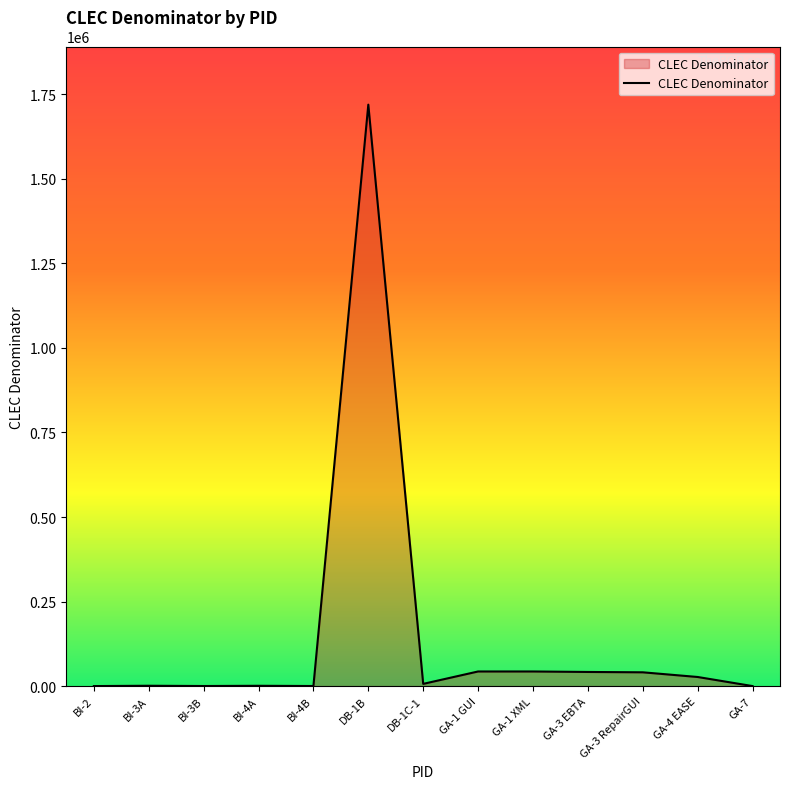

How many lines are shown in the chart?

1